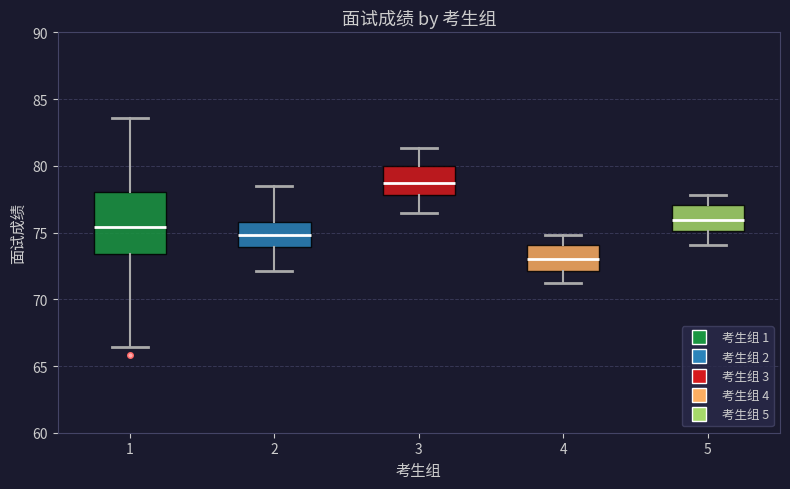

Reading left to right, read every box against the y-axis: the position of its median line, the range the box covers, and the ends of its whiskers. The values are not printed on the chart, so give them approximately, as read against the axis.

1: median 75.5, box 73.5 to 78.0, whiskers 66.5 to 83.5
2: median 75.0, box 74.0 to 76.0, whiskers 72.0 to 78.5
3: median 79.0, box 78.0 to 80.0, whiskers 76.5 to 81.5
4: median 73.0, box 72.0 to 74.0, whiskers 71.0 to 75.0
5: median 76.0, box 75.0 to 77.0, whiskers 74.0 to 78.0